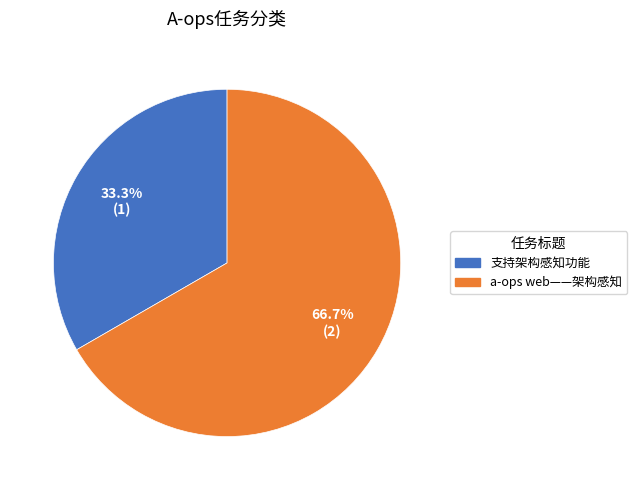

Is there any slice that represents more than half of the pie?

Yes